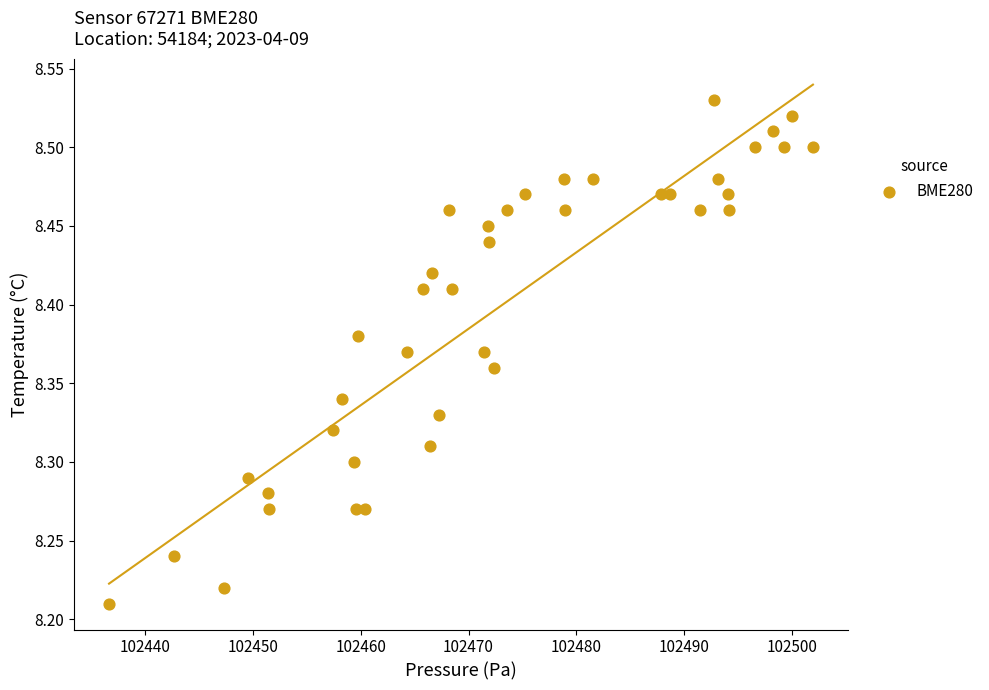

What is the range of X values (max minus min)?

65.3